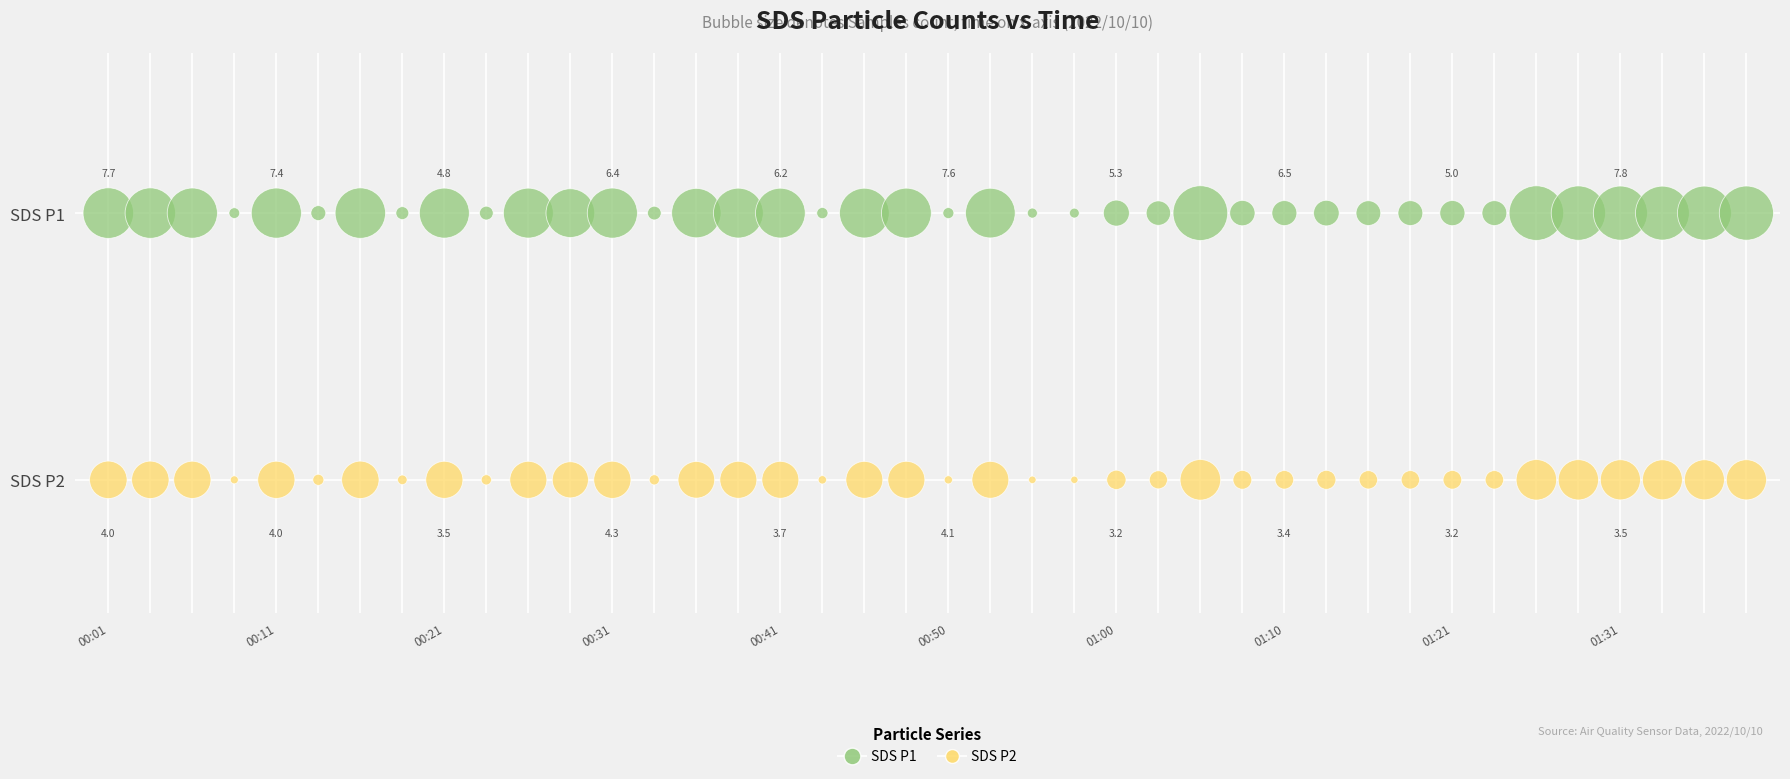

What are all the series names shown in the legend?

SDS P1, SDS P2